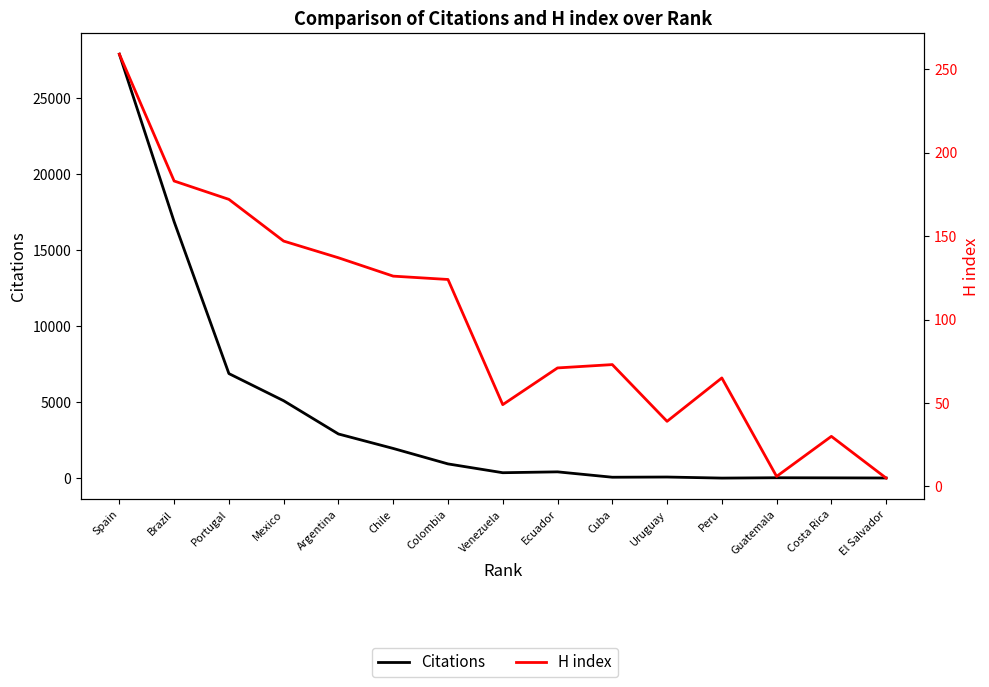

Does the chart have visible grid lines?

No